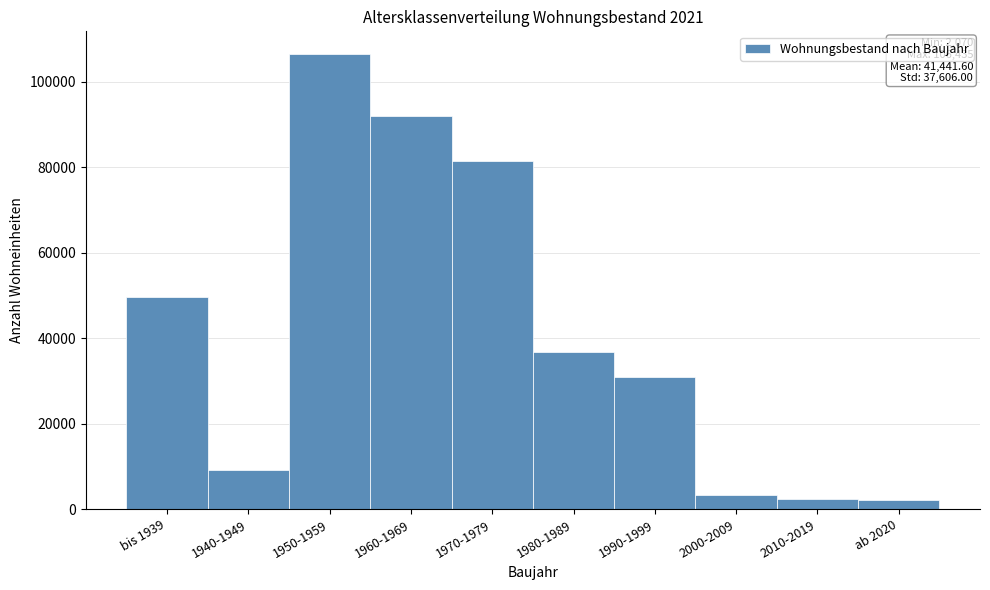

What is the value of the 5th bar from the left?

81552